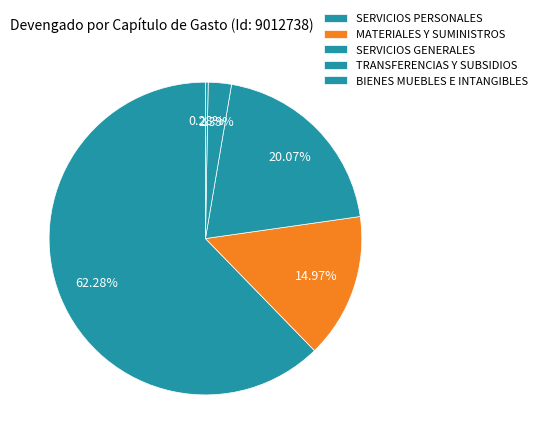

Which has a higher value, SERVICIOS PERSONALES or SERVICIOS GENERALES?

SERVICIOS PERSONALES